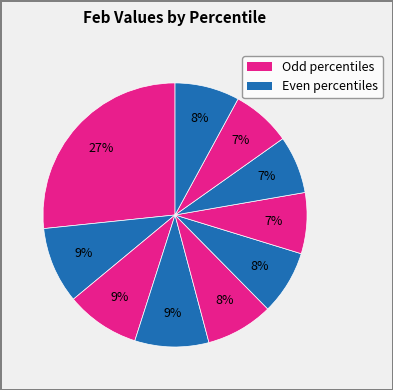

How many slices are in this pie chart?

10